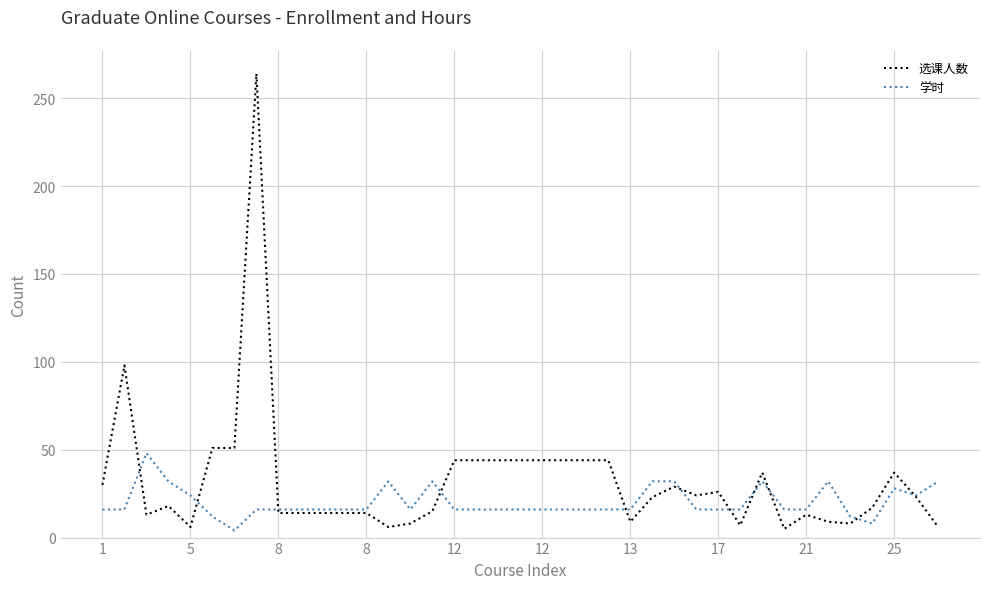

Which series has the widest spread of values?

选课人数